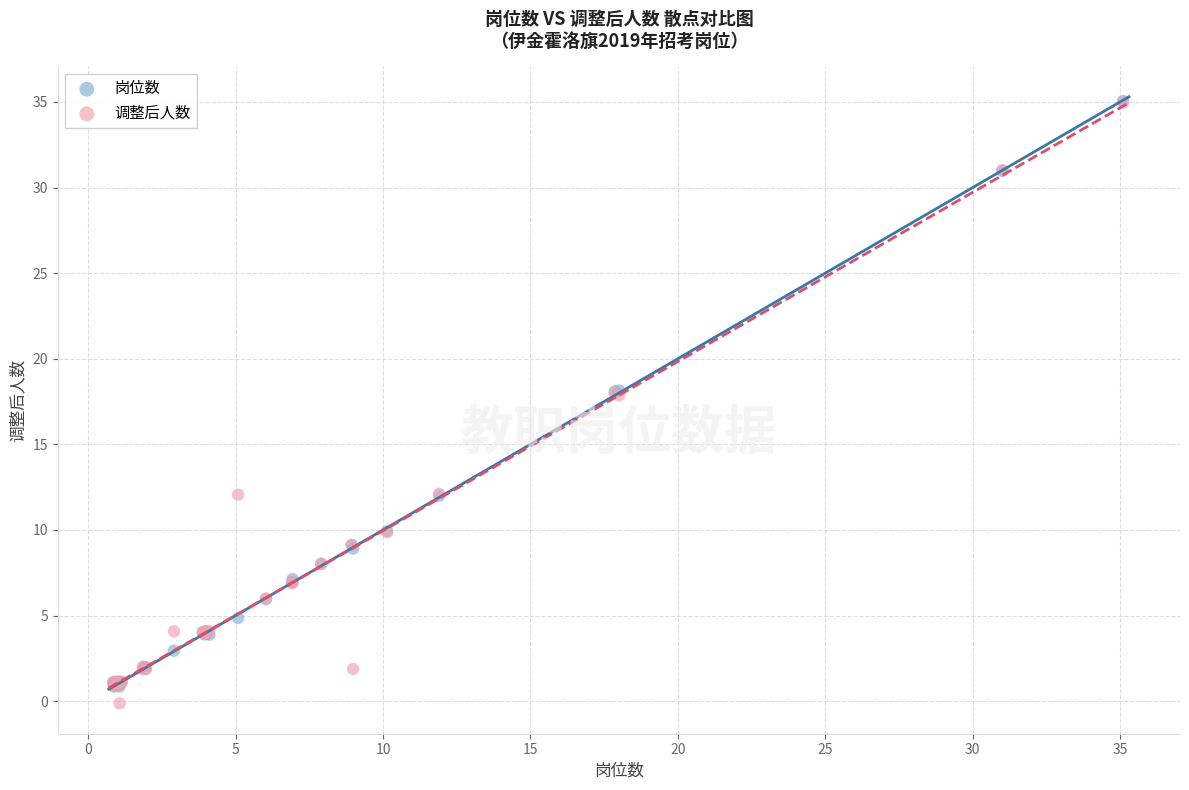

Which series has the widest spread of Y values?

调整后人数